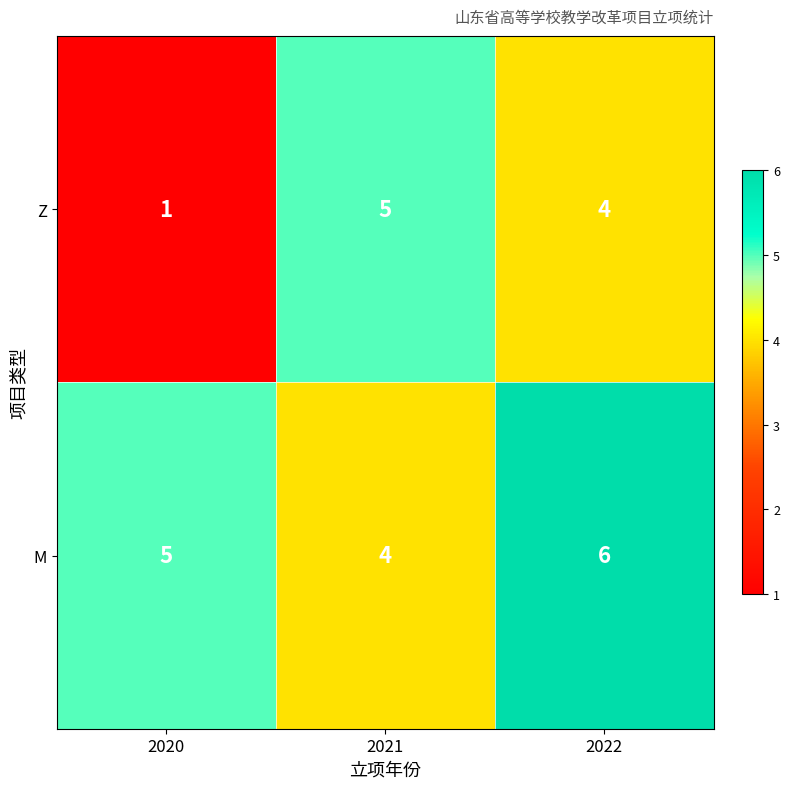

Reading left to right, transcribe all the data shown in this chart.

Z: 1	5	4
M: 5	4	6